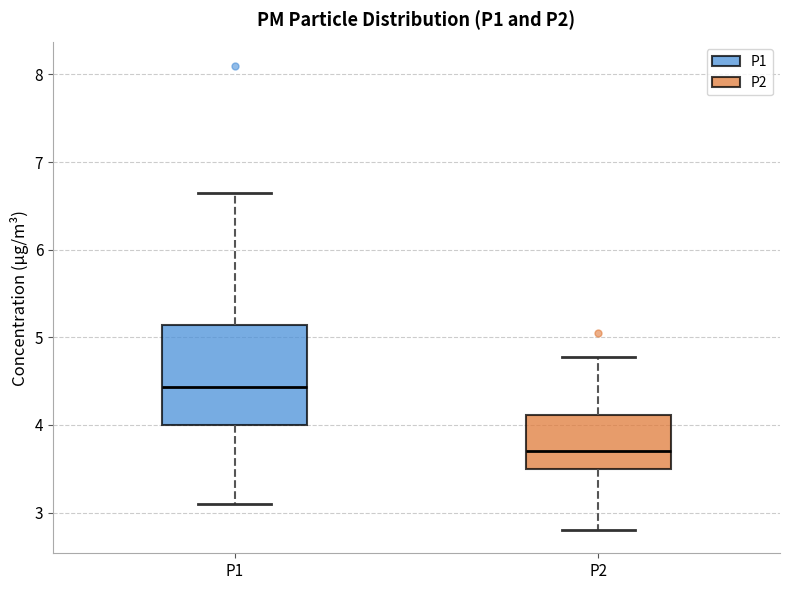

Reading left to right, transcribe this box plot: for each box, give where its median line is, the range the box spans, and where its two whiskers end, as read against the y-axis. The values are not printed on the chart, so give them approximately, as read against the axis.

P1: median 4.4, box 4.0 to 5.1, whiskers 3.1 to 6.7
P2: median 3.7, box 3.5 to 4.1, whiskers 2.8 to 4.8